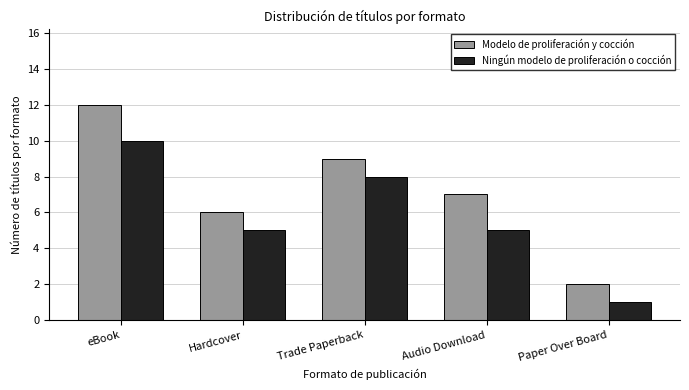

The Ningún modelo de proliferación o cocción series shows 5 at Audio Download. True or false?

True